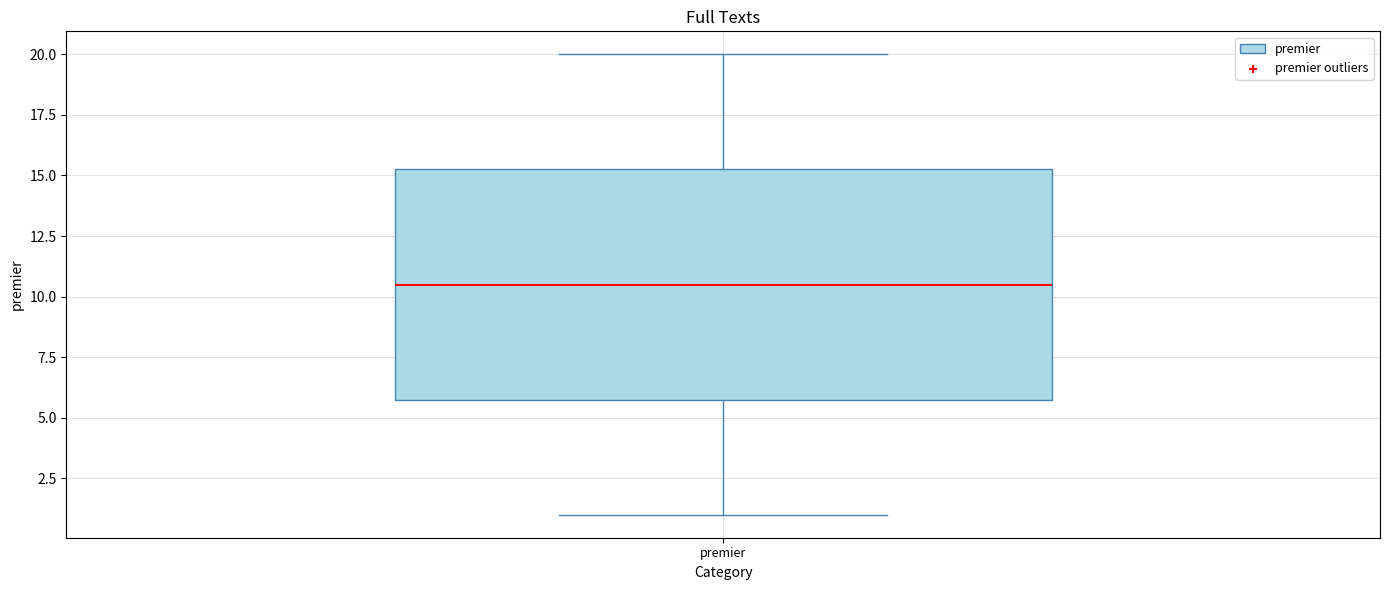

Where is the upper edge of the box for premier on the y-axis? The values are not printed on the chart, so give them approximately, as read against the axis.

15.5